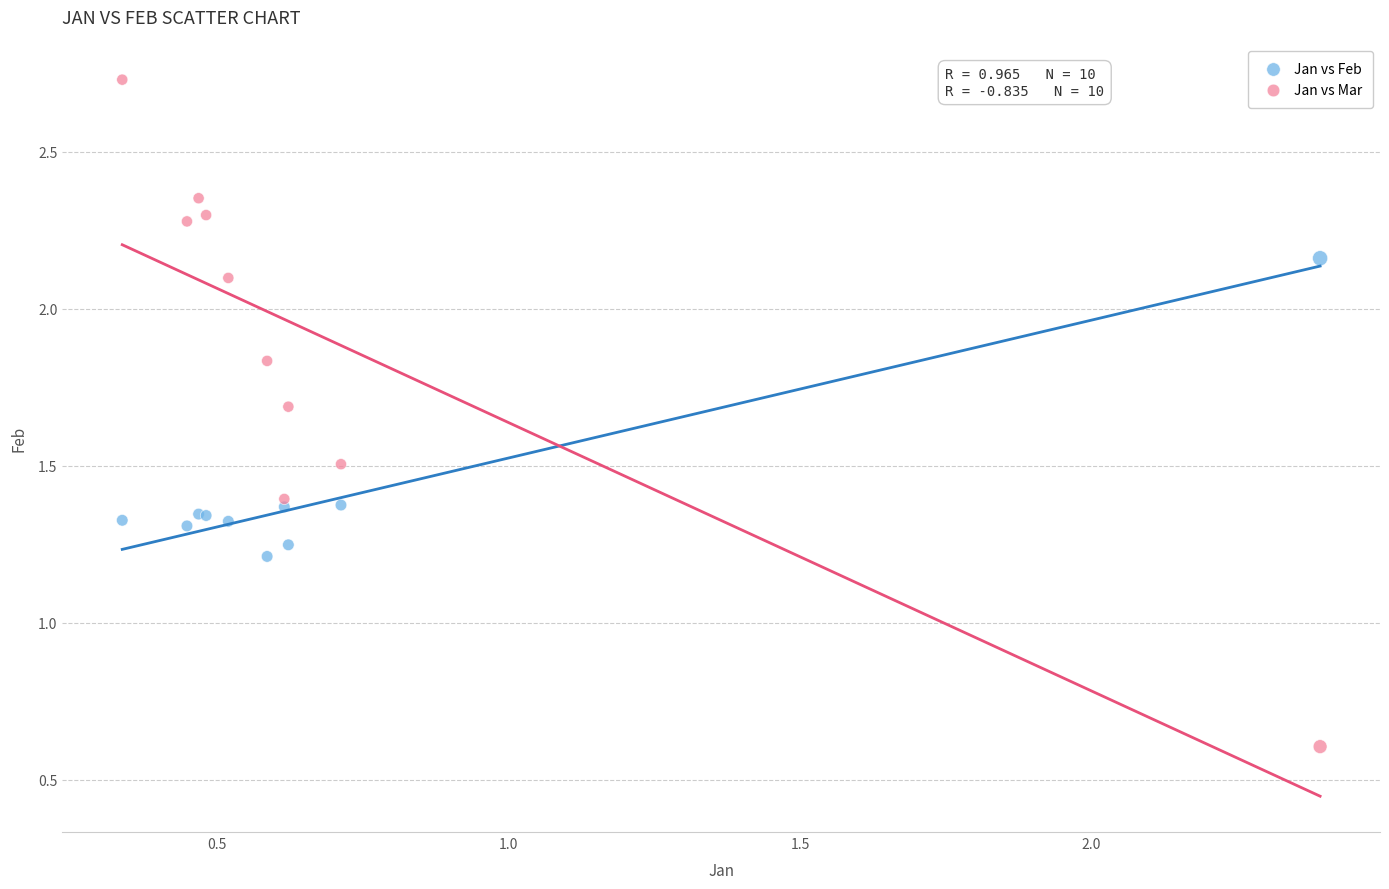

What are all the series names shown in the legend?

Jan vs Feb, Jan vs Mar